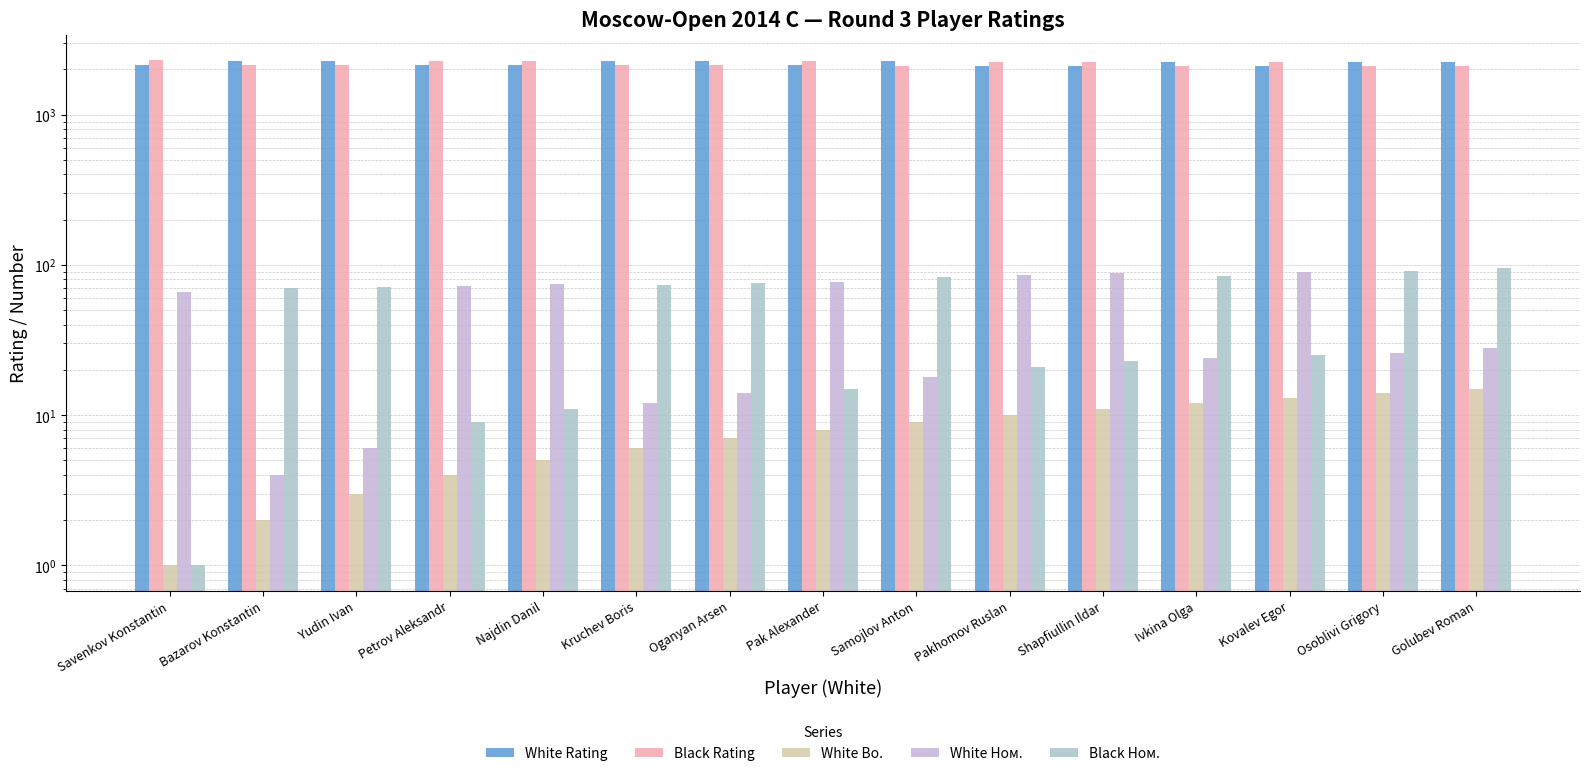

What is the sum of the Black Rating values at Najdin Danil and Bazarov Konstantin?

4420